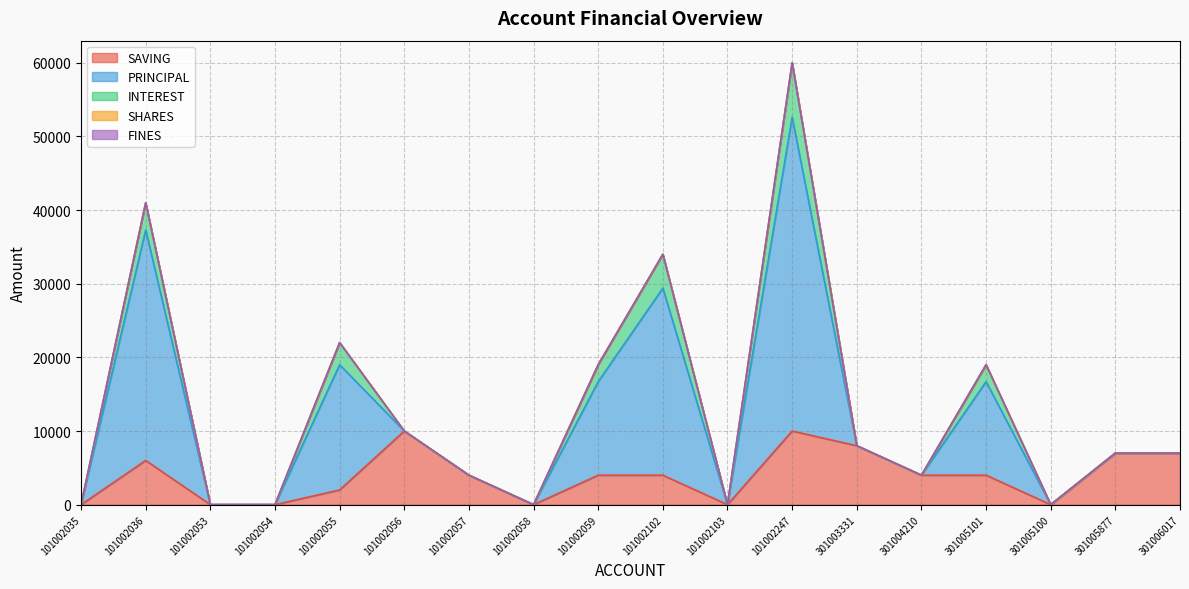

True or false: SHARES and PRINCIPAL intersect in this chart.

False